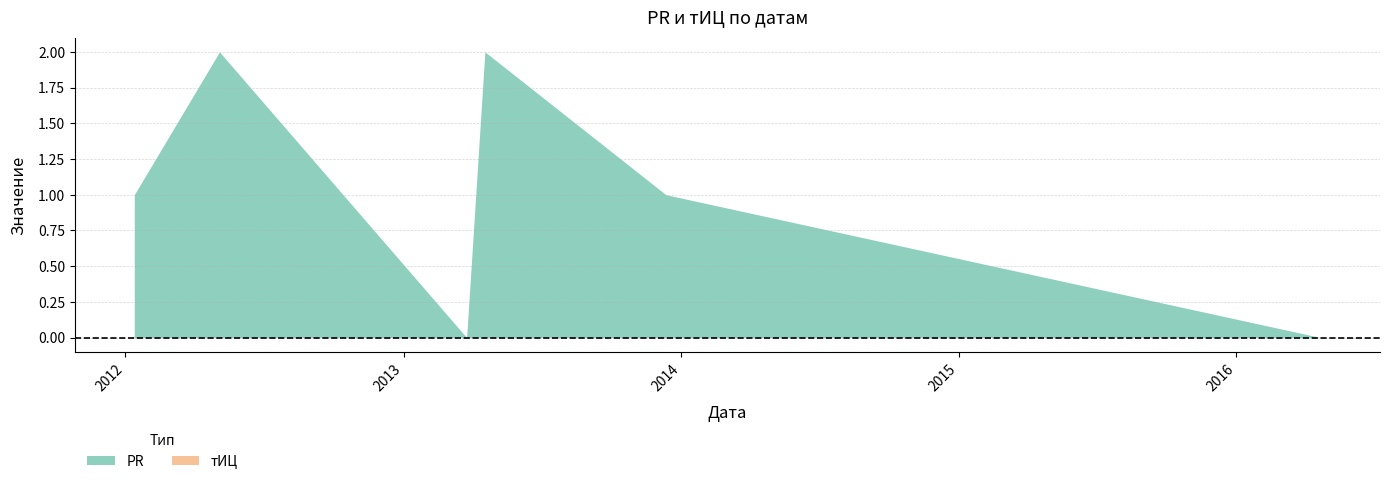

What is the difference between the PR values at 2013-04-18 and 2012-01-13?

1